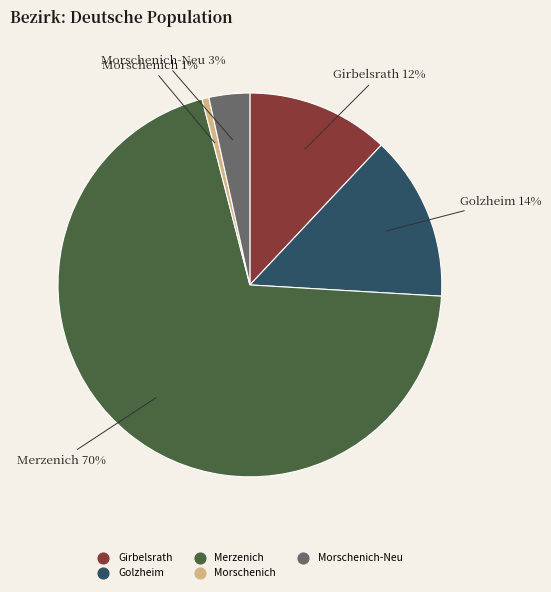

To the nearest percent, what is the difference between the largest and smallest slice percentages?

69%